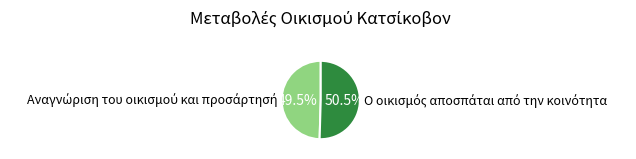

Is there a majority slice in this chart?

Yes